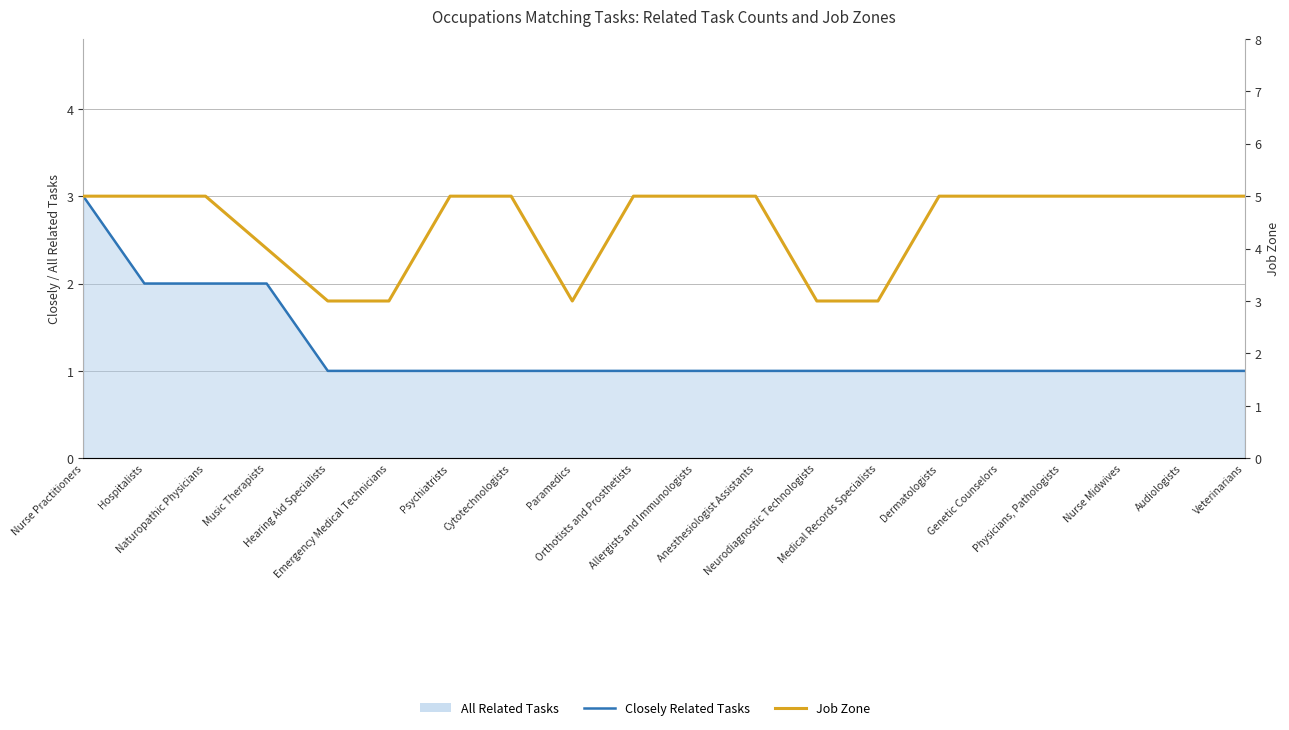

What is the value of the Job Zone point at the 14th from the left?

3